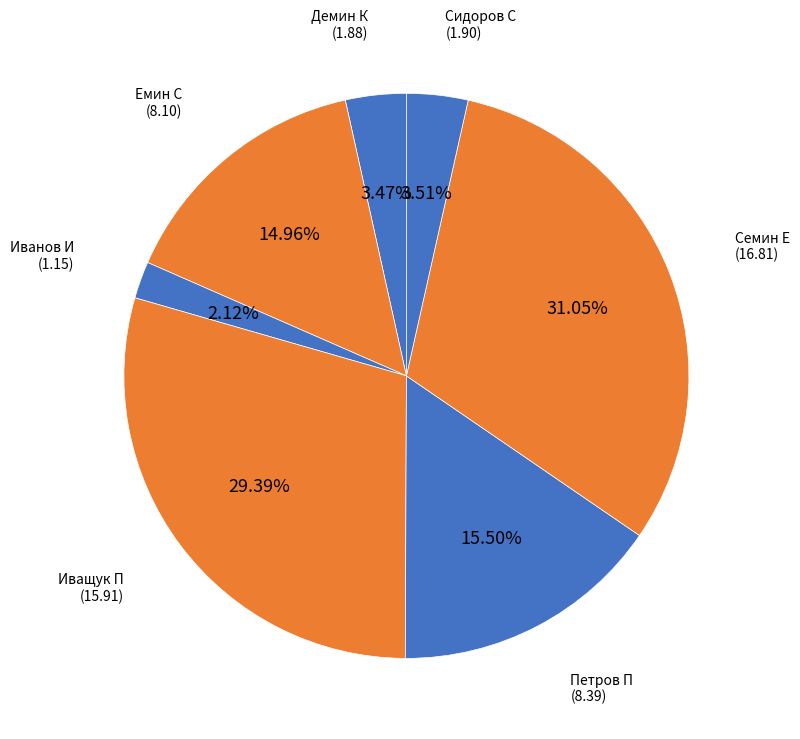

How many segments does this pie chart have?

7